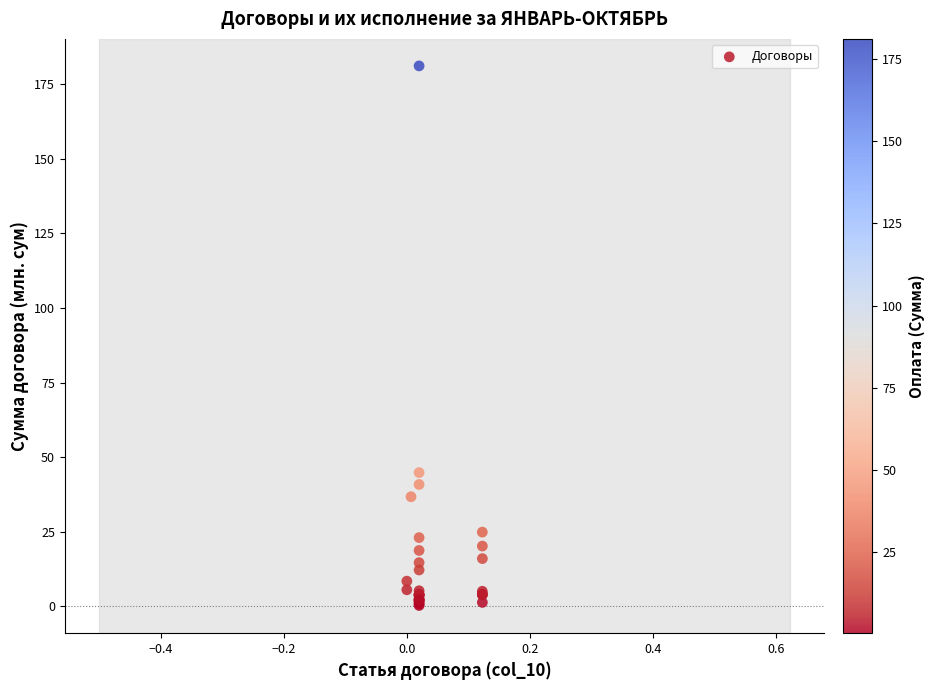

What Y value in the scatter plot is closest to 90?

44.8